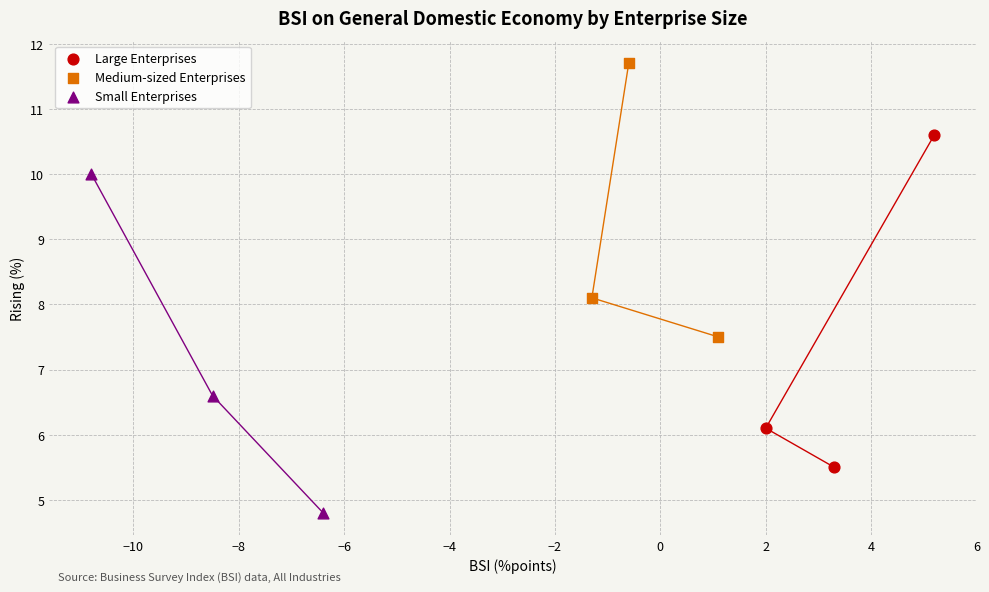

Which series reaches the maximum Y coordinate?

Medium-sized Enterprises